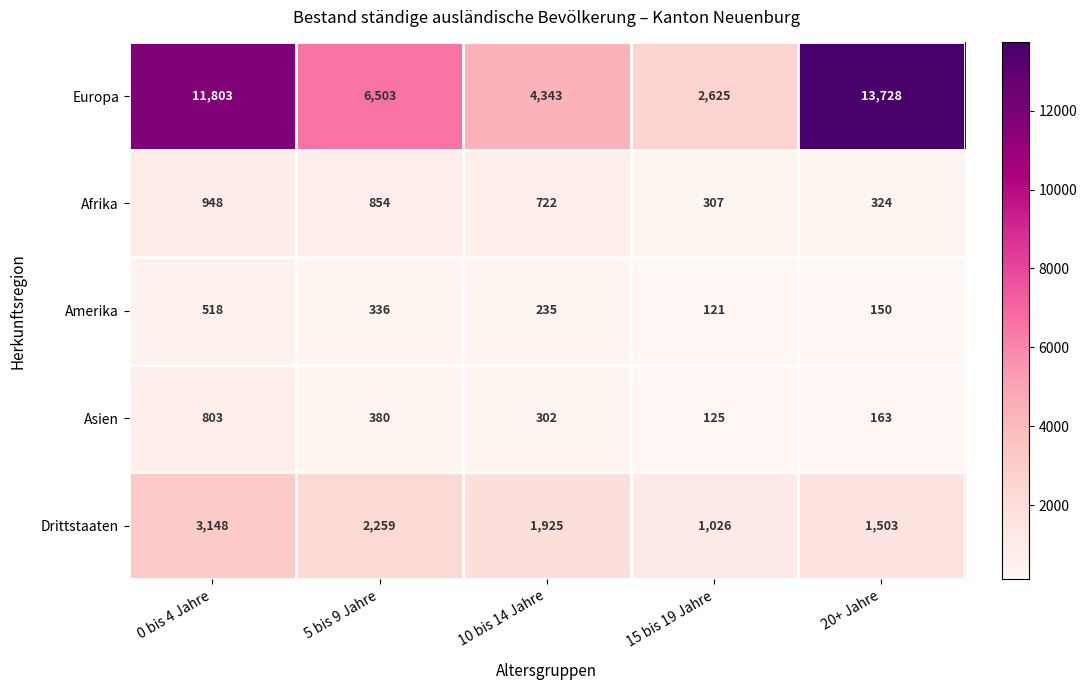

The value of Europa at 15 bis 19 Jahre is 2625. True or false?

True